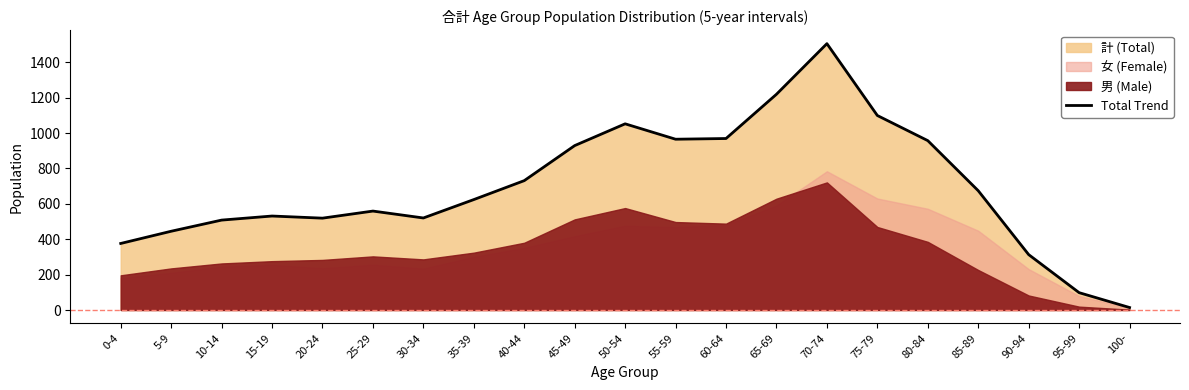

What is the difference between the values at 30-34 and 60-64?

449